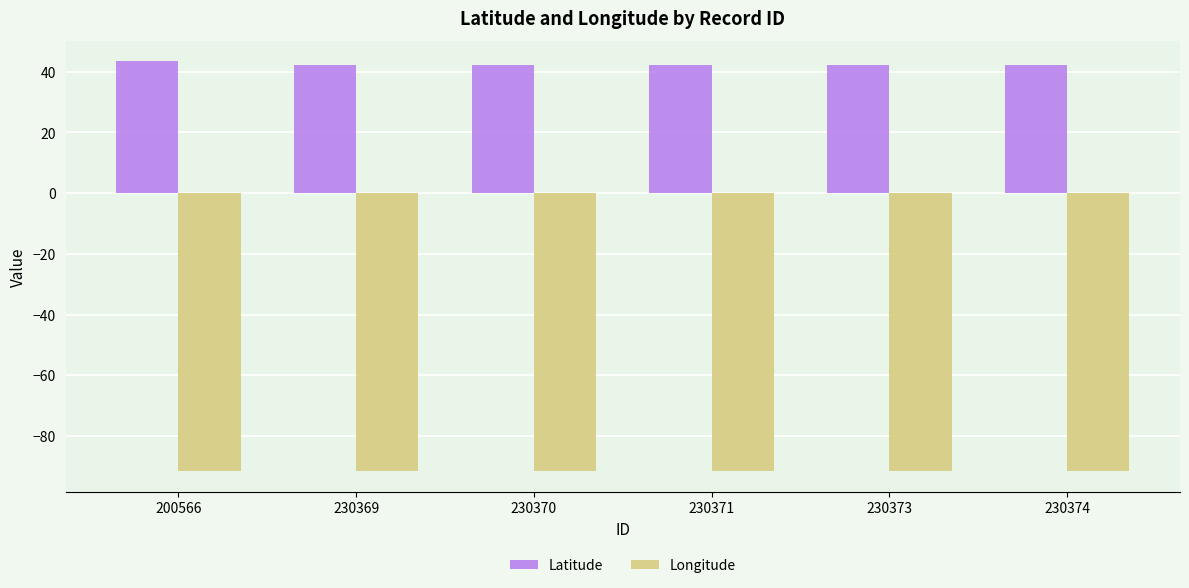

Which series has the largest total across all categories?

Latitude